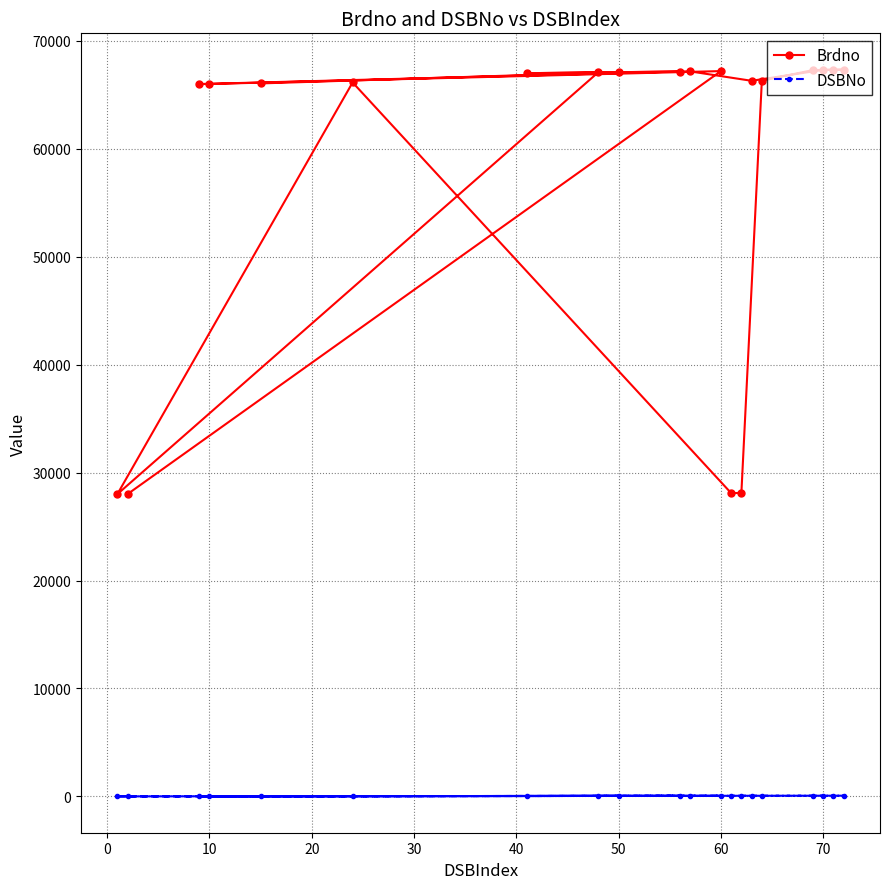

What is the maximum value shown in the chart?

67334